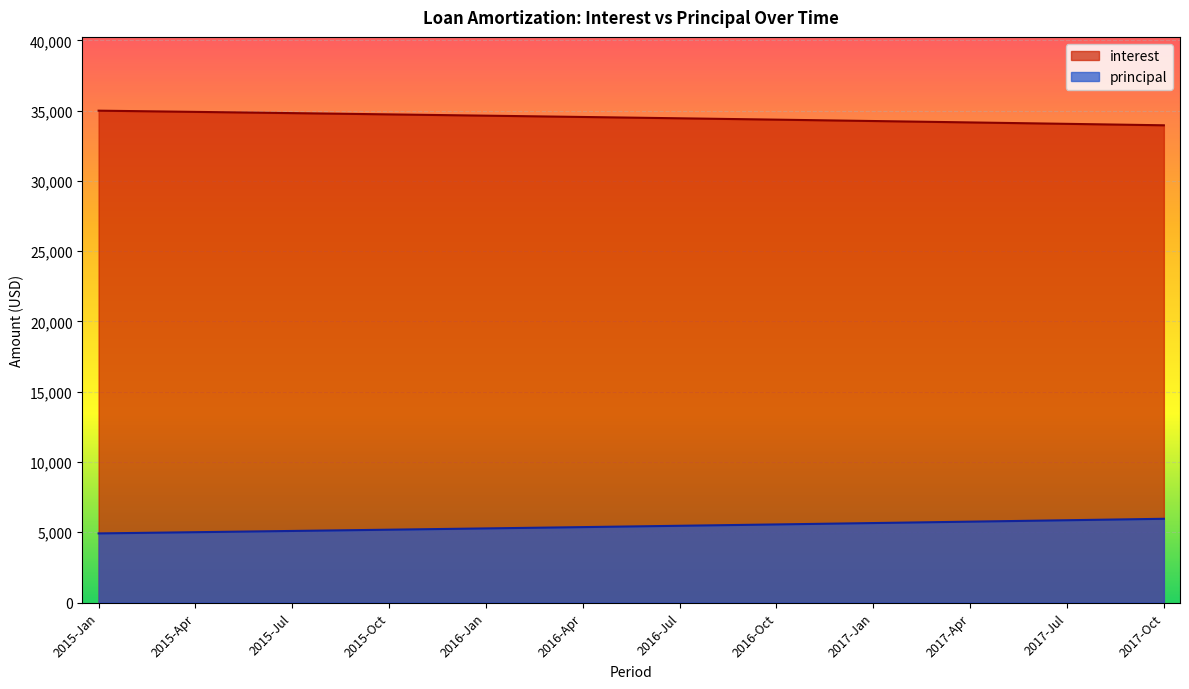

Reading left to right, list all the values displayed in this chart.

interest: 35000.0	34971.3	34942.5	34913.4	34884.2	34854.9	34825.3	34795.6	34765.7	34735.7	34705.5	34675.1	34644.5	34613.7	34582.8	34551.6	34520.3	34488.8	34457.2	34425.3	34393.3	34361.0	34328.6	34296.0	34263.2	34230.2	34197.1	34163.7	34130.1	34096.4	34062.4	34028.2	33993.9	33959.3
principal: 4918.1	4946.8	4975.7	5004.7	5033.9	5063.3	5092.8	5122.5	5152.4	5182.5	5212.7	5243.1	5273.7	5304.4	5335.4	5366.5	5397.8	5429.3	5461.0	5492.8	5524.9	5557.1	5589.5	5622.1	5654.9	5687.9	5721.1	5754.5	5788.0	5821.8	5855.7	5889.9	5924.3	5958.8